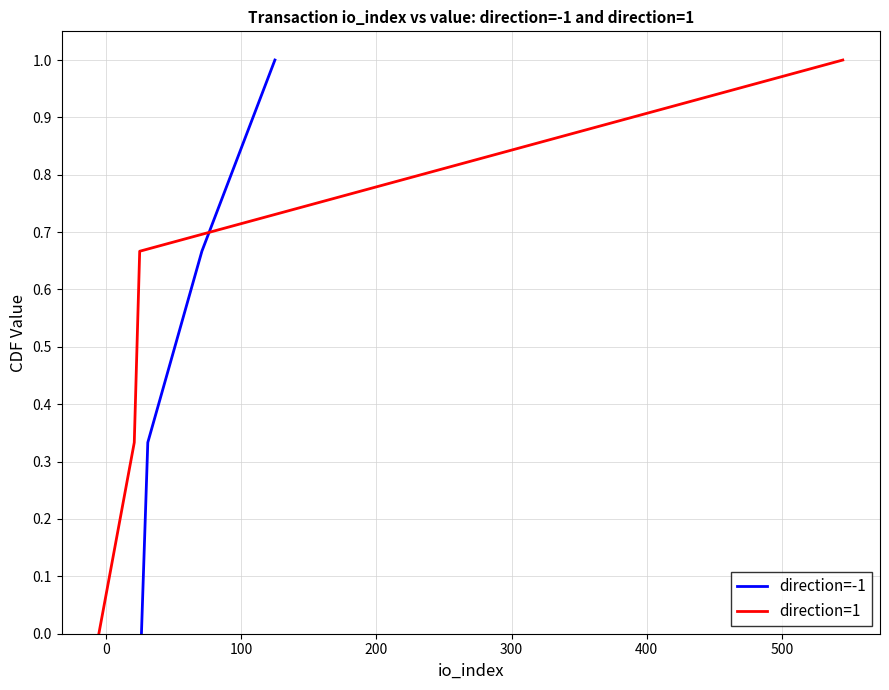

What is the sum of all direction=-1 values?

2.0